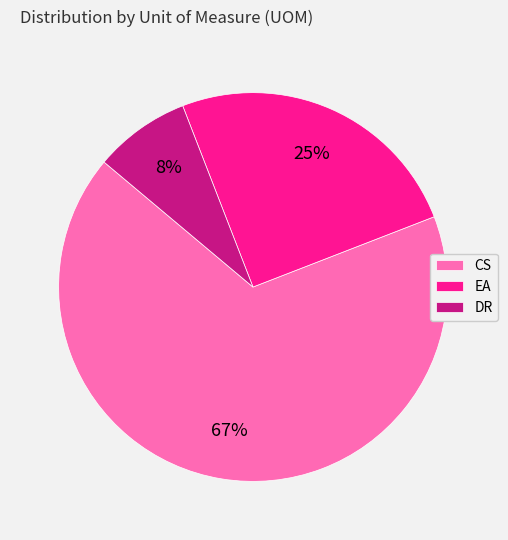

To the nearest percent, what is the difference between the largest and smallest slice percentages?

59%